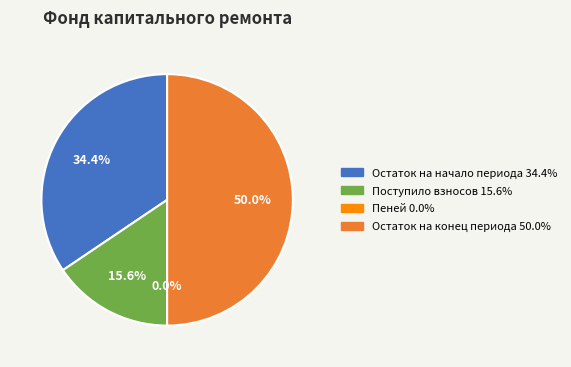

Which category has the smallest portion of the pie?

Пеней